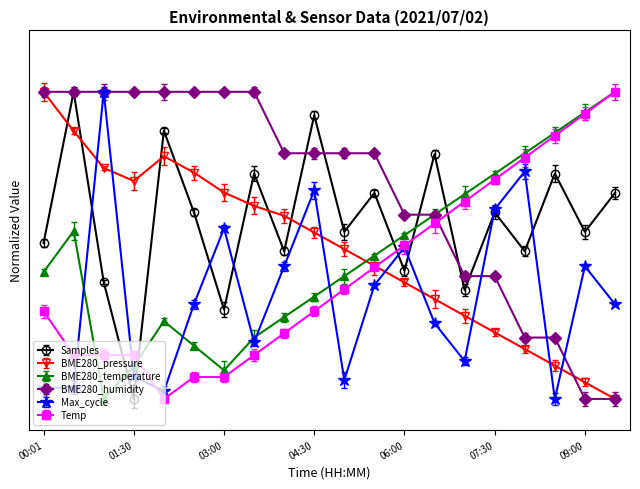

Reading left to right, list all the values displayed in this chart.

Samples: 00:01=0.5	00:30=1.0	01:00=0.4	01:30=0.0	02:00=0.9	02:30=0.6	03:00=0.3	03:30=0.7	04:00=0.5	04:30=0.9	05:00=0.5	05:30=0.7	06:00=0.4	06:30=0.8	07:00=0.4	07:30=0.6	08:00=0.5	08:30=0.7	09:00=0.5	09:30=0.7
BME280_pressure: 00:01=1.0	00:30=0.9	01:00=0.8	01:30=0.7	02:00=0.8	02:30=0.7	03:00=0.7	03:30=0.6	04:00=0.6	04:30=0.5	05:00=0.5	05:30=0.4	06:00=0.4	06:30=0.3	07:00=0.3	07:30=0.2	08:00=0.2	08:30=0.1	09:00=0.1	09:30=0.0
BME280_temperature: 00:01=0.4	00:30=0.5	01:00=0.0	01:30=0.1	02:00=0.3	02:30=0.2	03:00=0.1	03:30=0.2	04:00=0.3	04:30=0.3	05:00=0.4	05:30=0.5	06:00=0.5	06:30=0.6	07:00=0.7	07:30=0.7	08:00=0.8	08:30=0.9	09:00=0.9	09:30=1.0
BME280_humidity: 00:01=1.0	00:30=1.0	01:00=1.0	01:30=1.0	02:00=1.0	02:30=1.0	03:00=1.0	03:30=1.0	04:00=0.8	04:30=0.8	05:00=0.8	05:30=0.8	06:00=0.6	06:30=0.6	07:00=0.4	07:30=0.4	08:00=0.2	08:30=0.2	09:00=0.0	09:30=0.0
Max_cycle: 00:01=0.0	00:30=0.0	01:00=1.0	01:30=0.1	02:00=0.0	02:30=0.3	03:00=0.6	03:30=0.2	04:00=0.4	04:30=0.7	05:00=0.1	05:30=0.4	06:00=0.5	06:30=0.2	07:00=0.1	07:30=0.6	08:00=0.7	08:30=0.0	09:00=0.4	09:30=0.3
Temp: 00:01=0.3	00:30=0.1	01:00=0.1	01:30=0.1	02:00=0.0	02:30=0.1	03:00=0.1	03:30=0.1	04:00=0.2	04:30=0.3	05:00=0.4	05:30=0.4	06:00=0.5	06:30=0.6	07:00=0.6	07:30=0.7	08:00=0.8	08:30=0.9	09:00=0.9	09:30=1.0